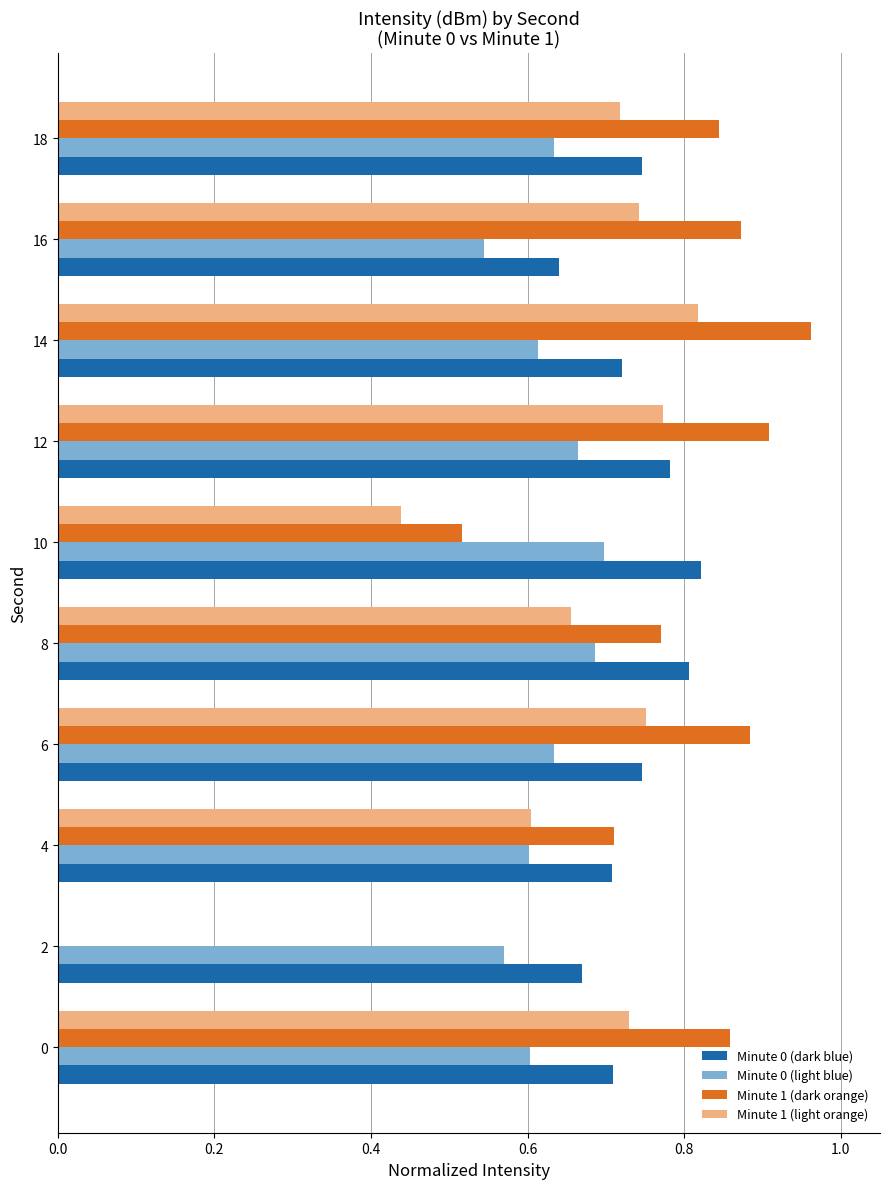

The Minute 0 (light blue) series shows 0.7 at 12. True or false?

True